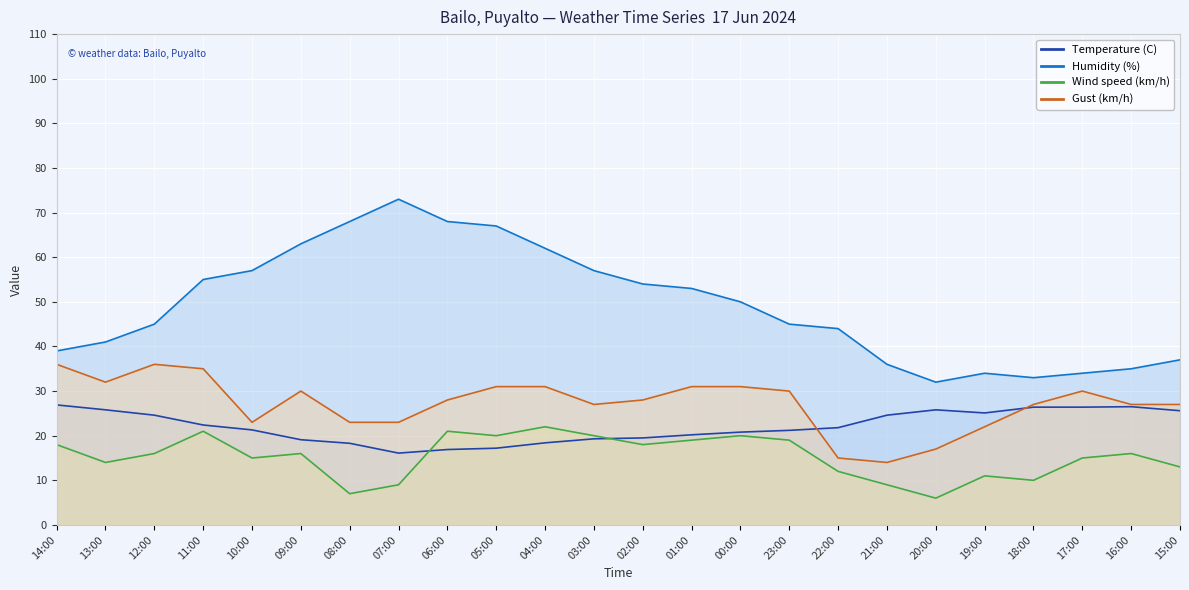

True or false: Temperature (C) has a value of 20.2 at 01:00.

True